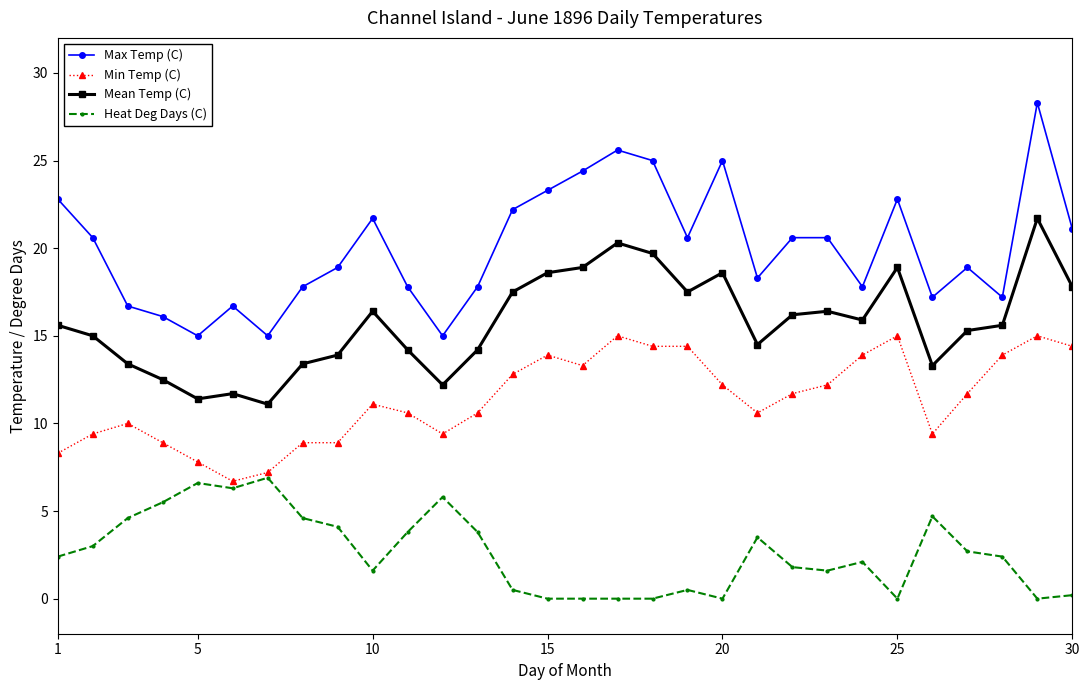

Which series has the largest total across all categories?

Max Temp (C)